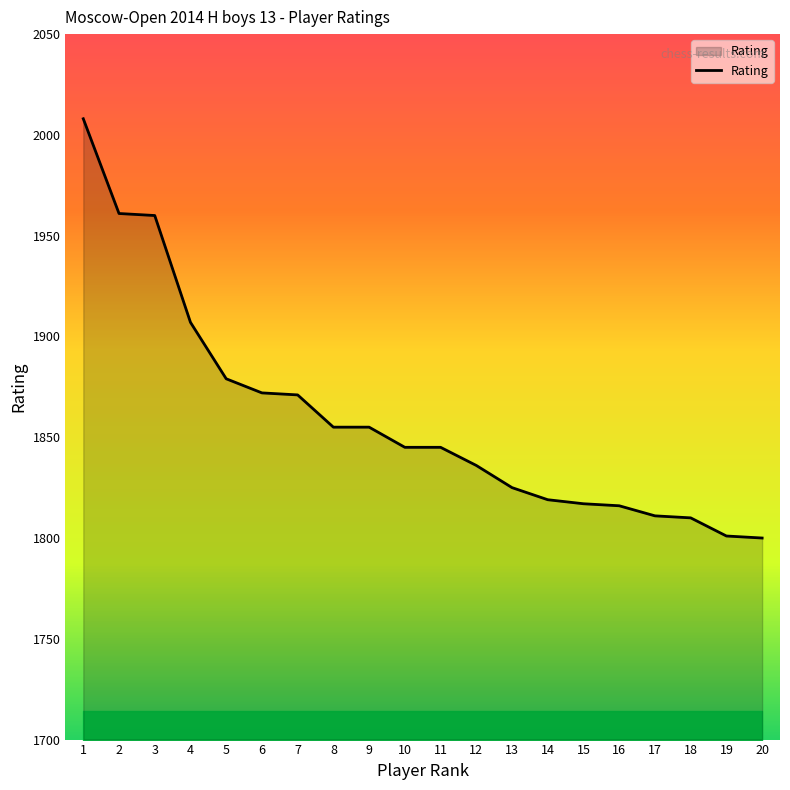

True or false: the data shows 1072 at 6.

False